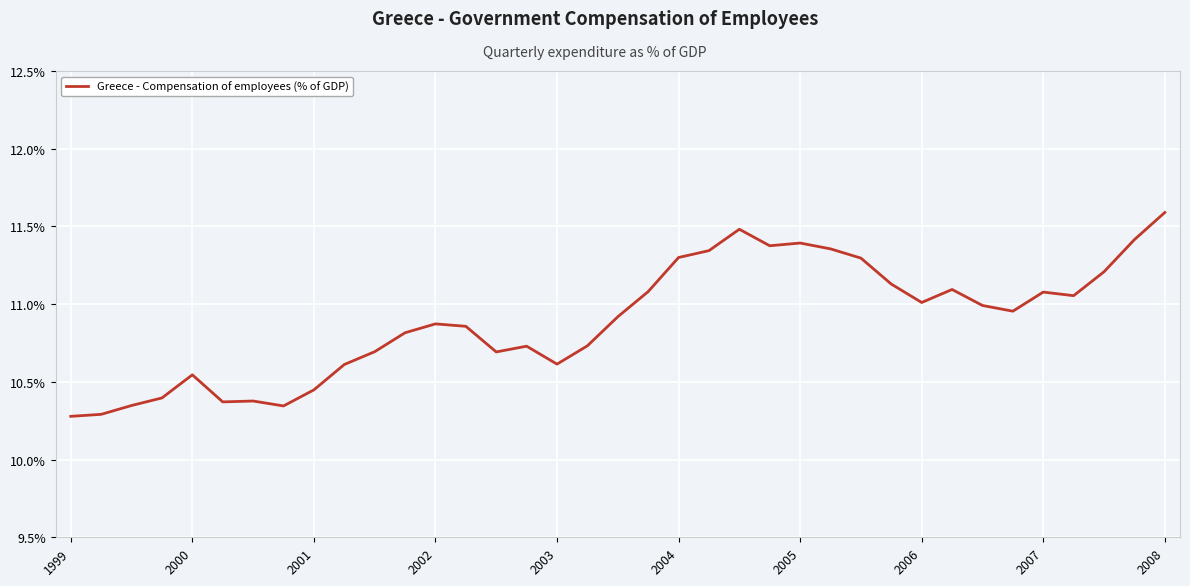

What is the greatest value displayed?

11.6